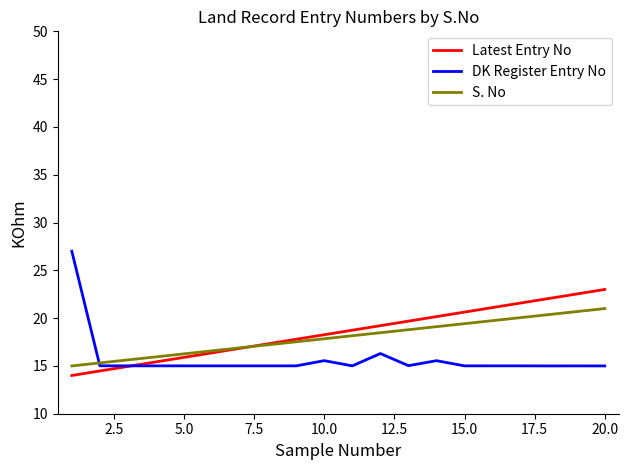

True or false: Latest Entry No has more than 0 points higher than both neighbors.

False